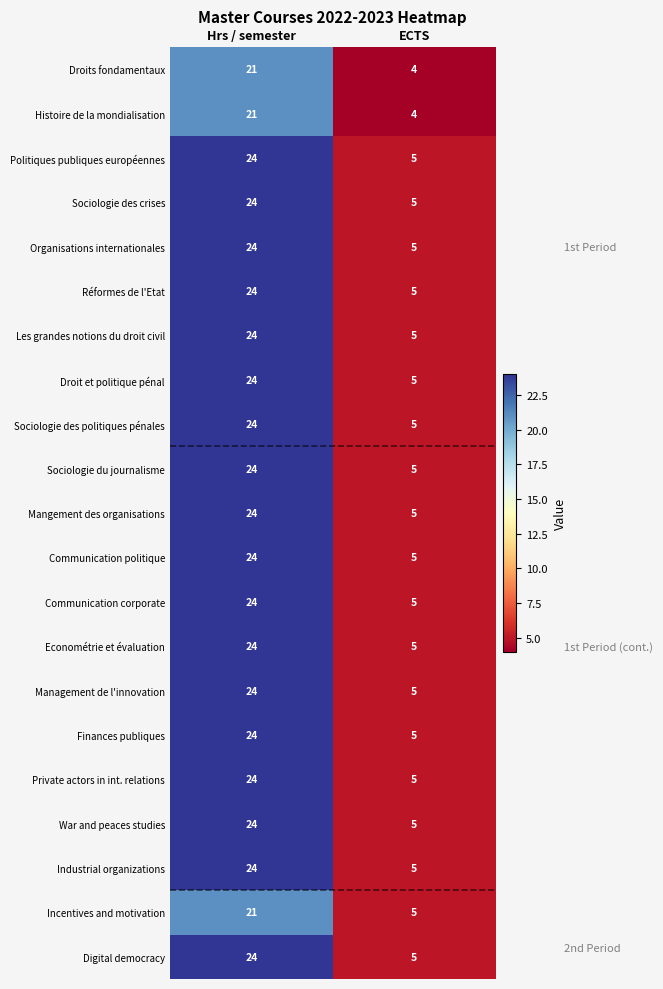

Where is Mangement des organisations nearest to the value 14?

ECTS